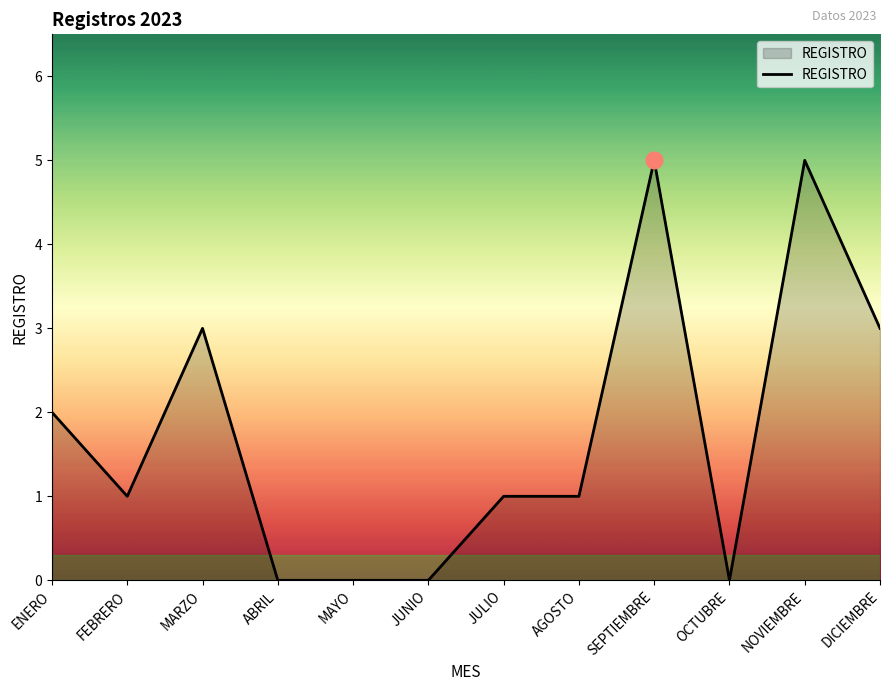

Reading left to right, extract all data points from this chart.

ENERO=2	FEBRERO=1	MARZO=3	ABRIL=0	MAYO=0	JUNIO=0	JULIO=1	AGOSTO=1	SEPTIEMBRE=5	OCTUBRE=0	NOVIEMBRE=5	DICIEMBRE=3